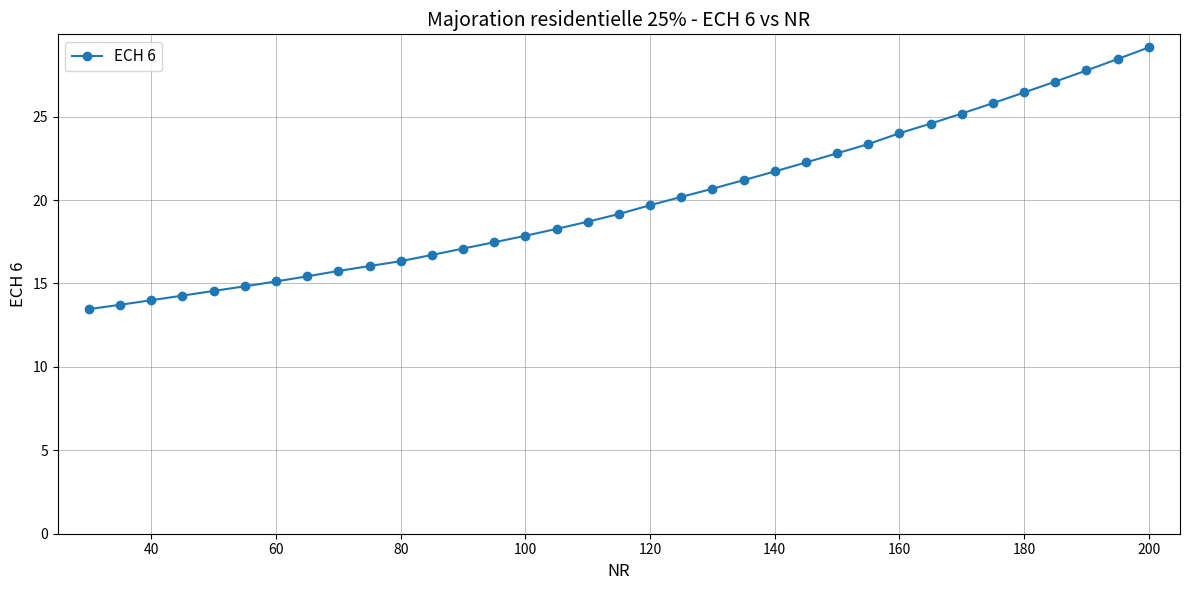

What is the difference between the second highest and second lowest values?

14.7